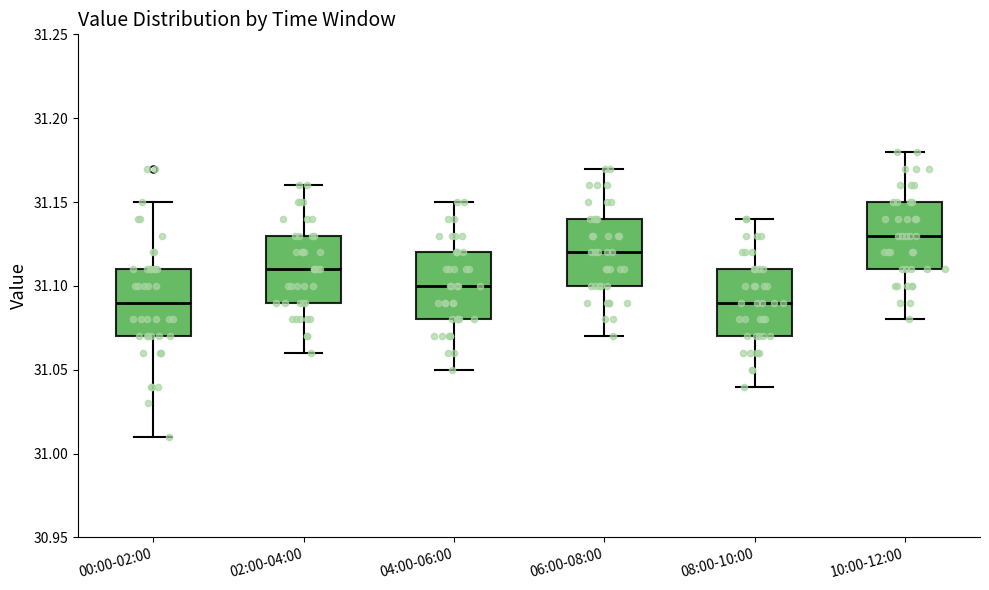

Which box has the highest median line?

10:00-12:00